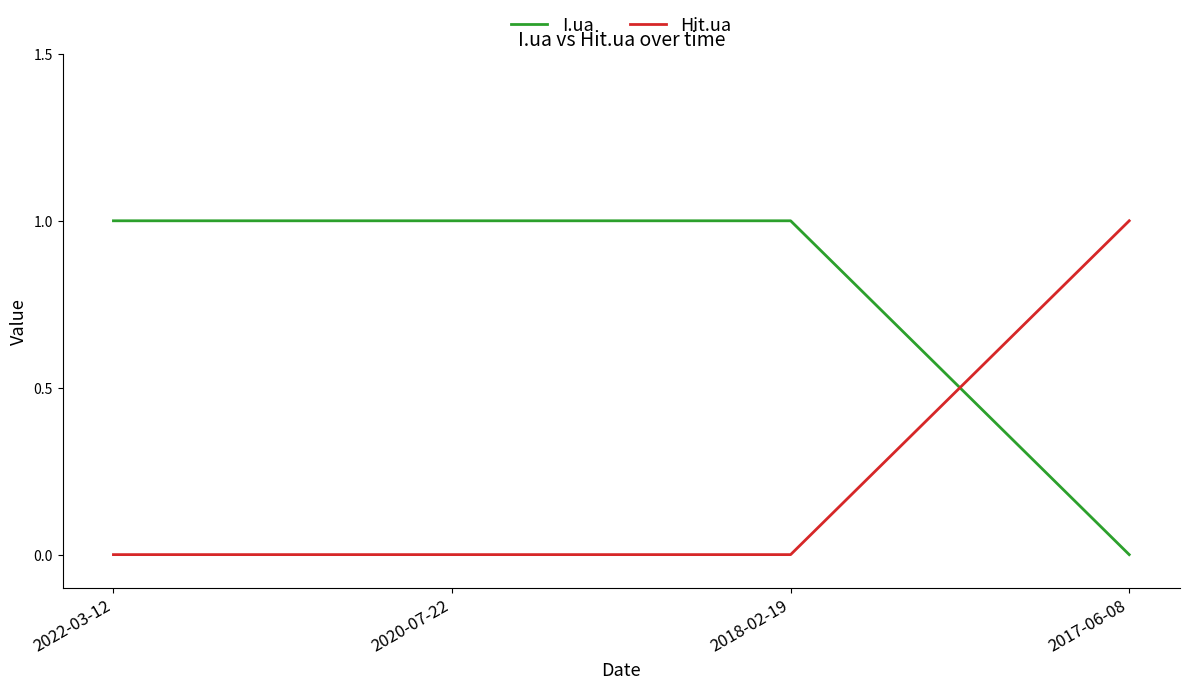

True or false: Hit.ua has more than 1 interior local peaks.

False